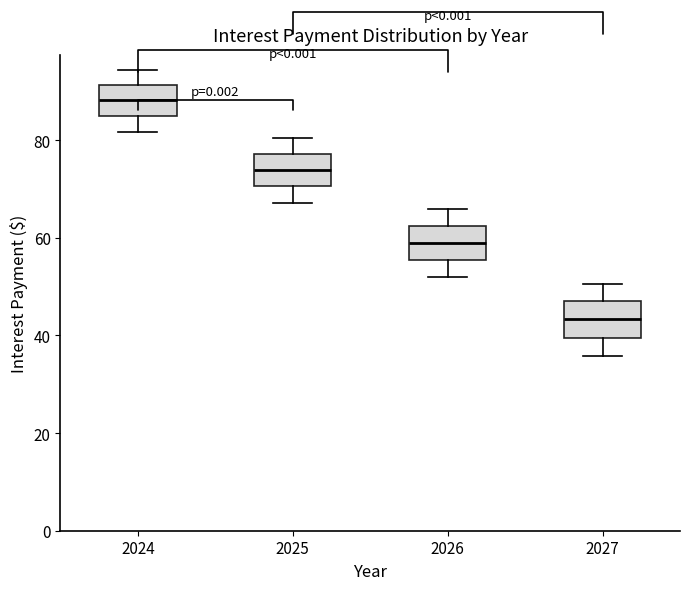

Where does the median line of the box at x = 2027 sit on the y-axis? The values are not printed on the chart, so give them approximately, as read against the axis.

44